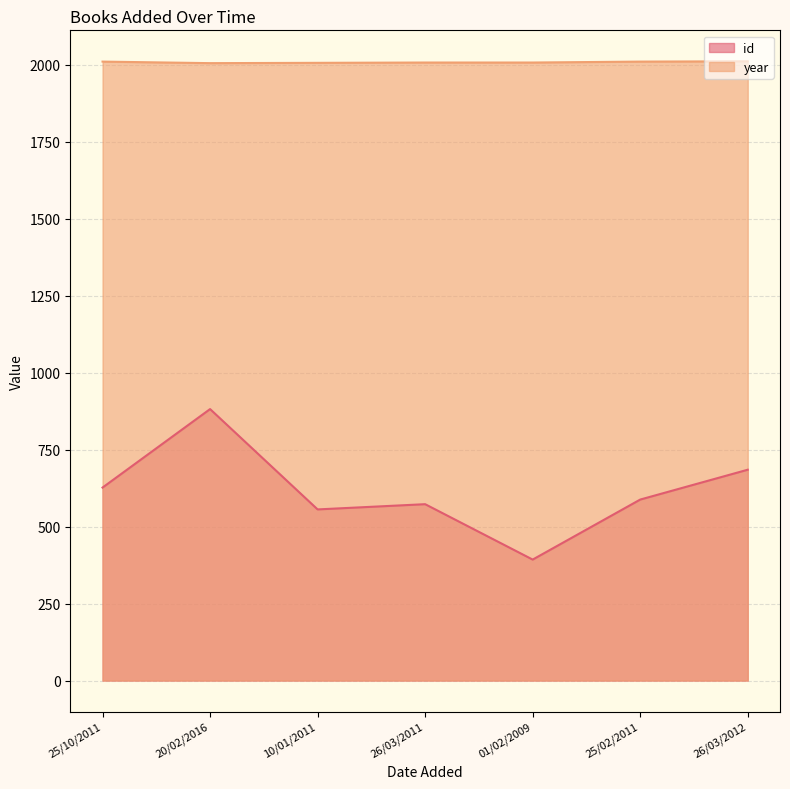

At which category does year reach its first local valley?

20/02/2016